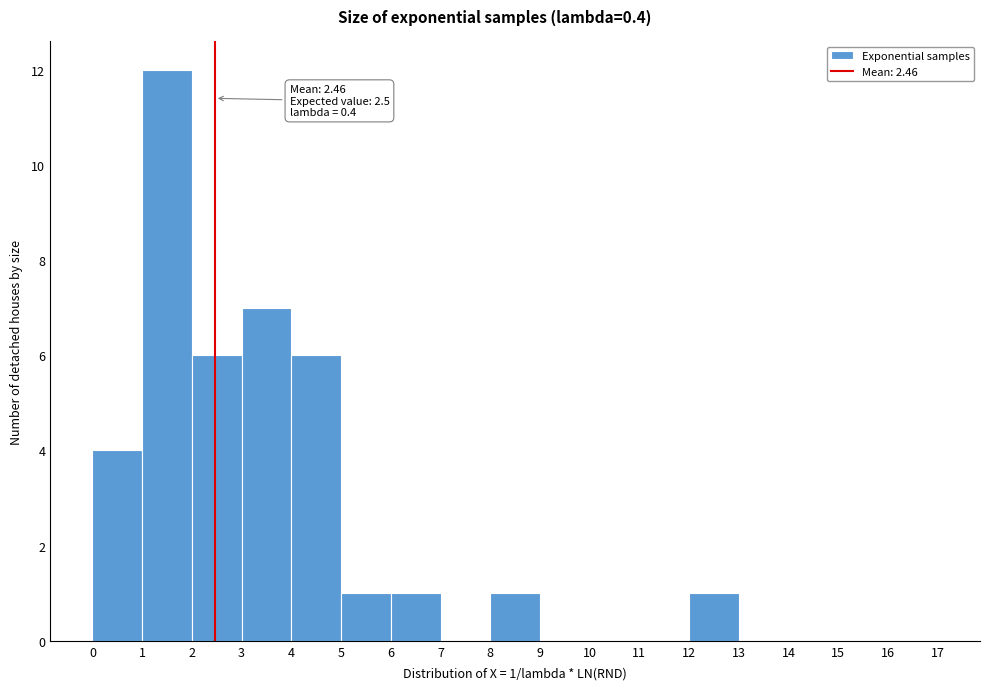

Which range on the x-axis has the tallest bar?

1 to 2